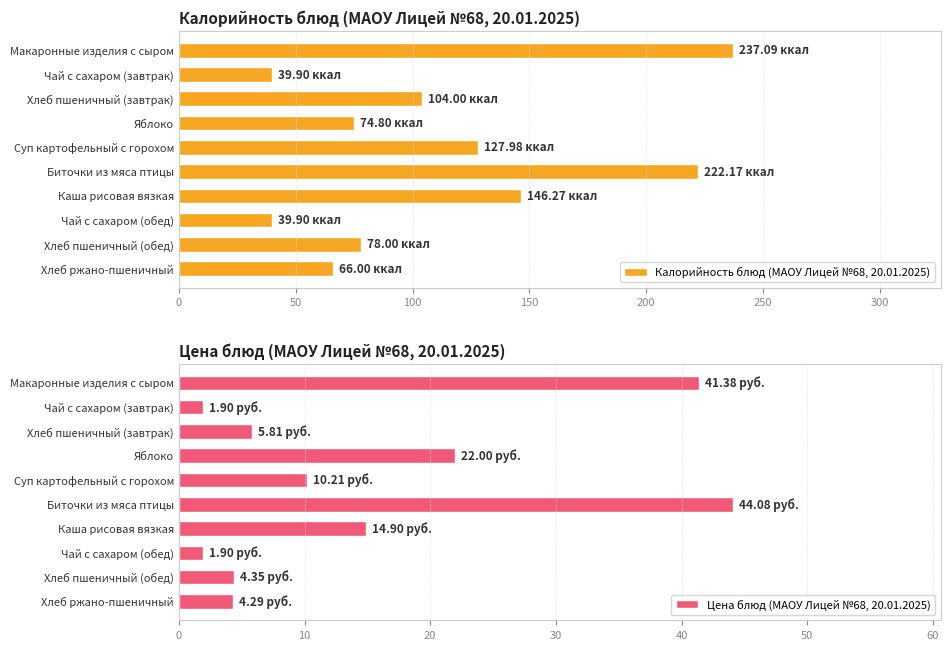

How many values in the Цена блюд (МАОУ Лицей №68, 20.01.2025) series are below 10?

5